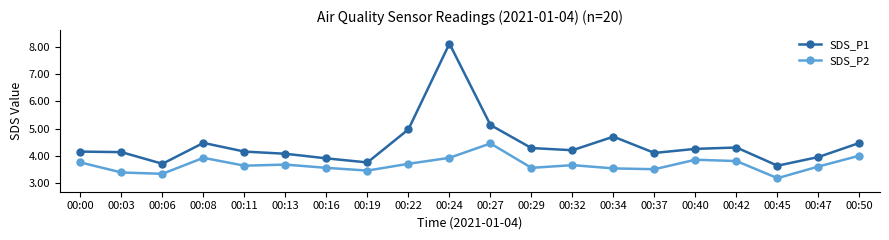

What is the approximate value of SDS_P2 at 00:11?

3.6